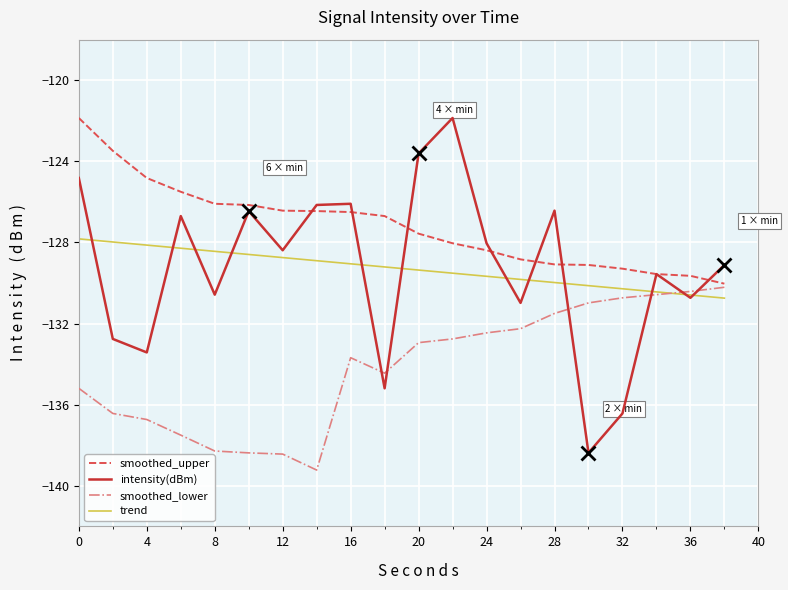

What is the highest value of the smoothed_lower series?

-130.2